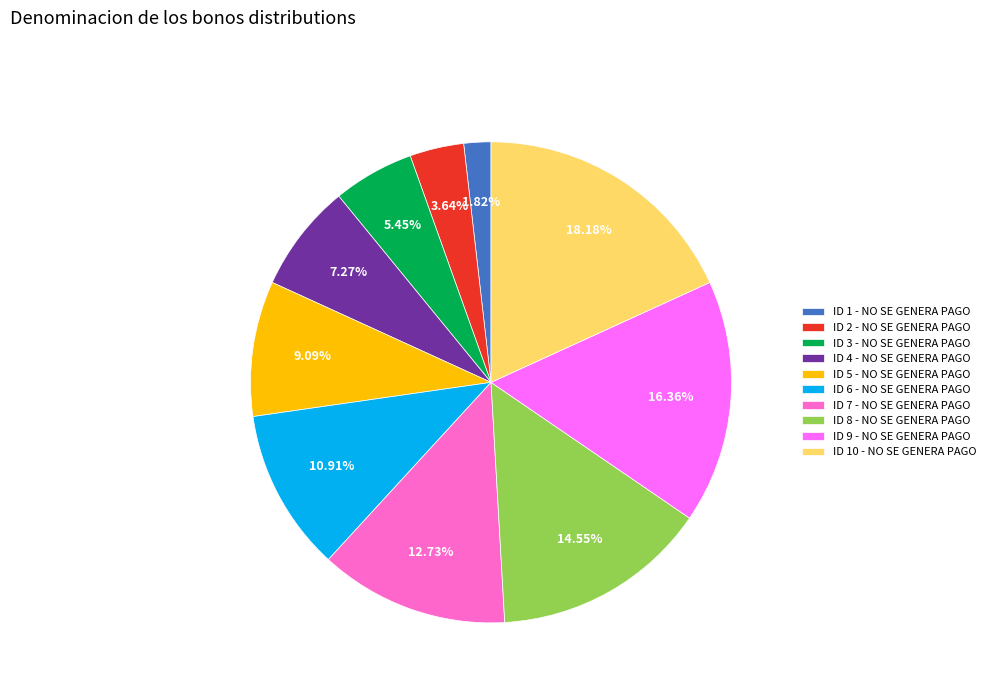

How many slices are in this pie chart?

10